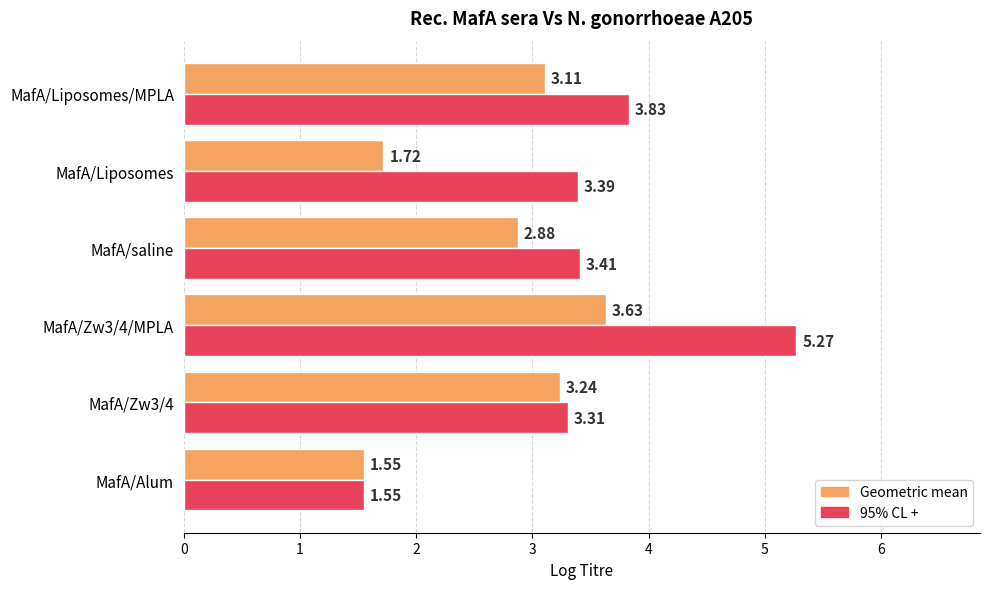

Which series has the widest spread of values?

95% CL +